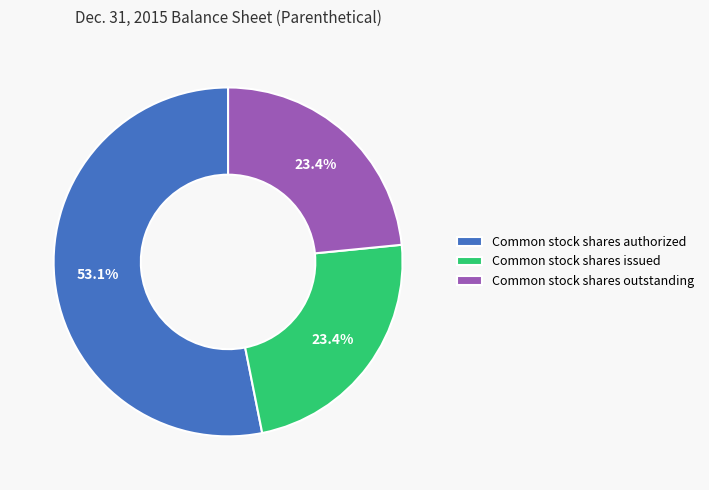

Does Common stock shares authorized represent more than half of the total?

Yes